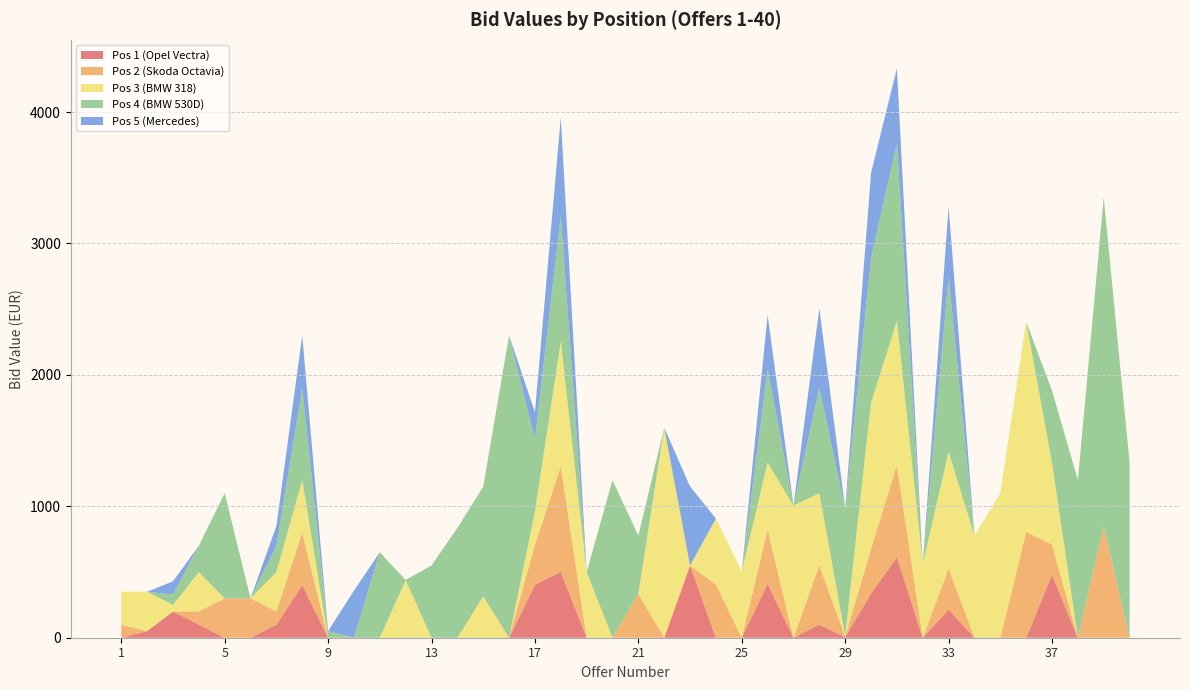

Reading right to left, what are all the values shown in this chart?

Pos 1 (Opel Vectra): 0	0	0	479	0	0	0	213	0	613	338	5	100	0	411	0	0	550	0	0	0	0	502	403	0	0	0	0	0	0	0	0	400	100	0	0	100	200	50	0
Pos 2 (Skoda Octavia): 0	850	0	230	805	0	0	313	0	700	338	5	450	0	411	0	405	0	0	333	0	0	803	303	0	0	0	0	0	0	0	0	400	100	300	300	100	0	0	100
Pos 3 (BMW 318): 0	0	0	621	1600	1099	777	888	560	1099	1111	5	550	1006	511	503	502	0	1599	0	0	500	951	253	0	315	0	0	440	0	0	0	400	300	0	0	300	50	300	250
Pos 4 (BMW 530D): 1333	2500	1200	550	0	0	0	1333	0	1351	1100	965	801	0	711	0	0	0	0	444	1199	0	951	553	2300	835	835	550	0	650	0	50	700	200	0	800	200	79	0	0
Pos 5 (Mercedes): 0	0	0	0	0	0	0	533	0	570	650	5	605	0	411	0	0	601	0	0	0	0	751	205	0	0	0	0	0	0	359	0	400	150	0	0	0	100	0	0